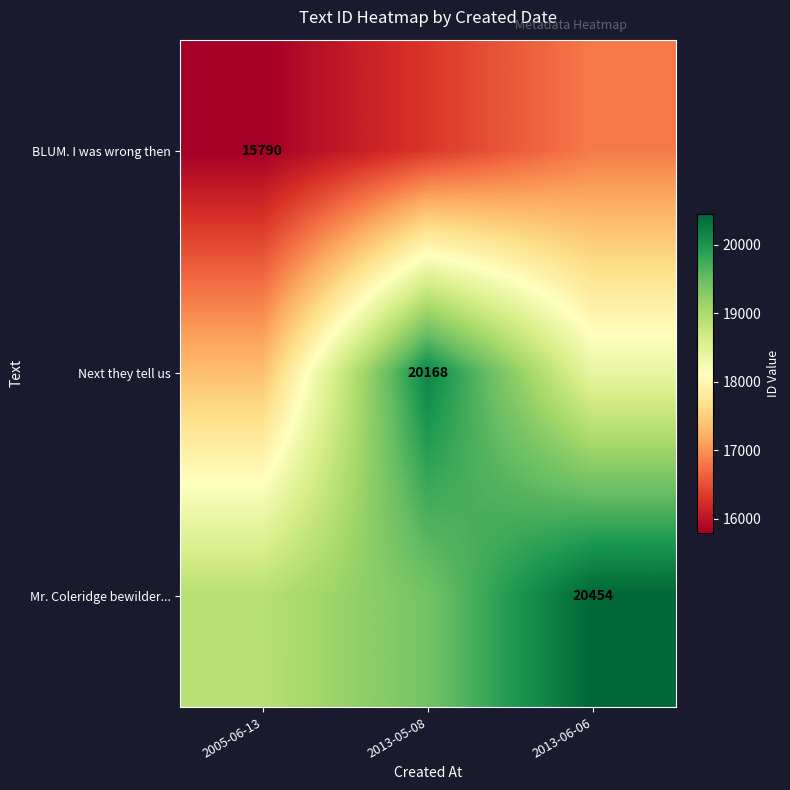

How many distinct data groups are displayed?

3